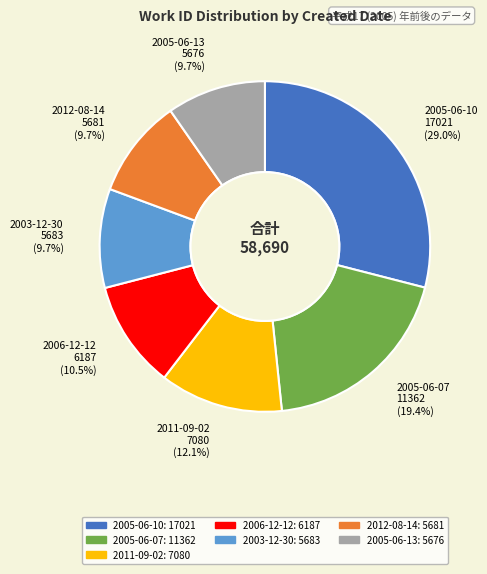

Approximately how many times larger is the value at 2012-08-14 5681 (9.7%) compared to 2005-06-13 5676 (9.7%)?

1.0